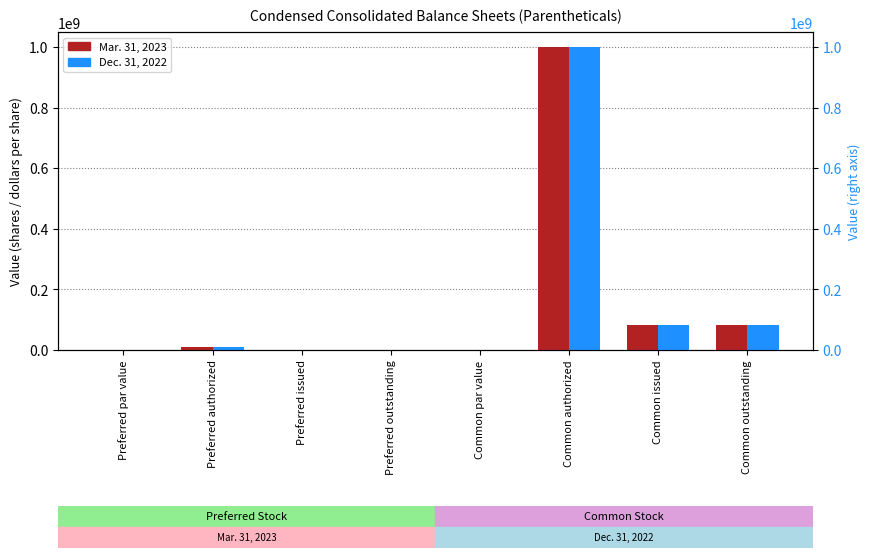

What is the total value across all series at Common issued?

167316714.0